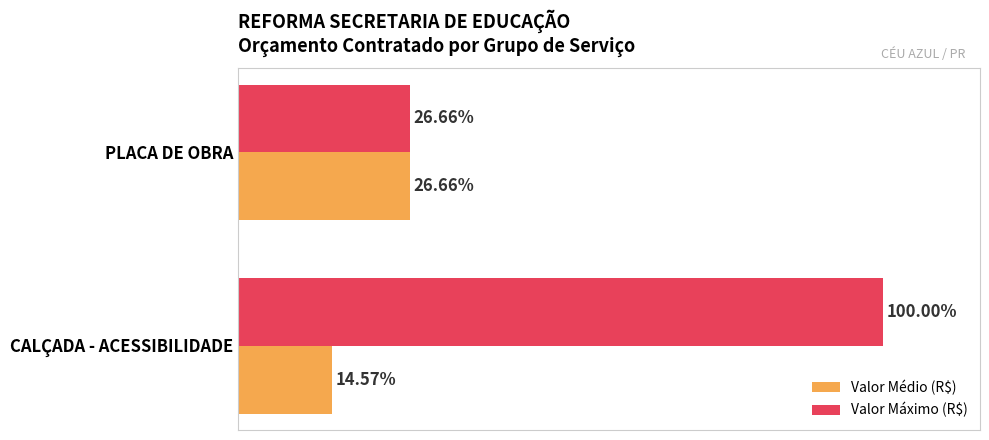

At which label is Valor Máximo (R$) closest to 63?

PLACA DE OBRA